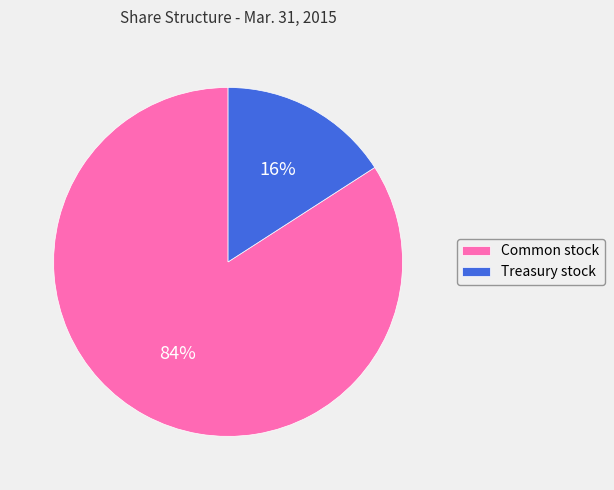

Between Treasury stock and Common stock, which is larger?

Common stock